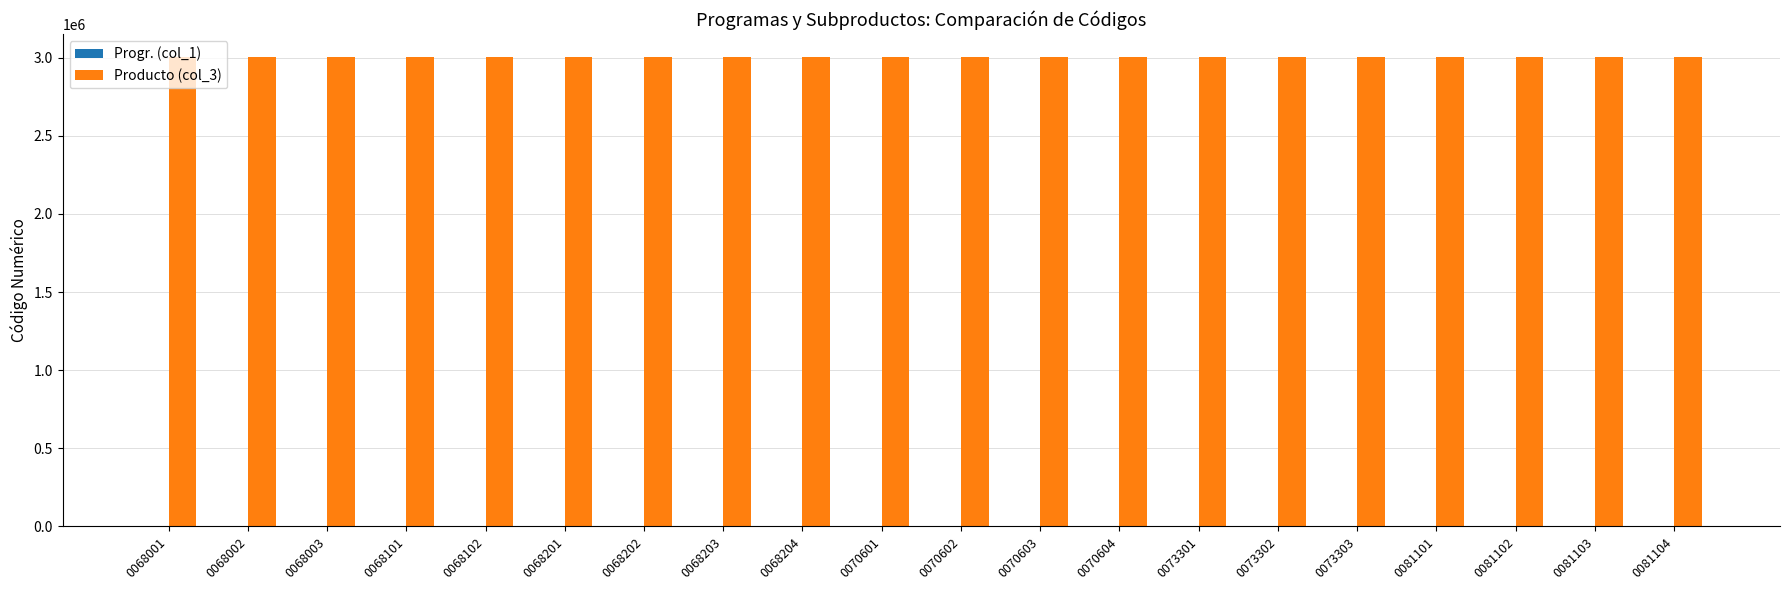

What is the maximum value shown in the chart?

3000811